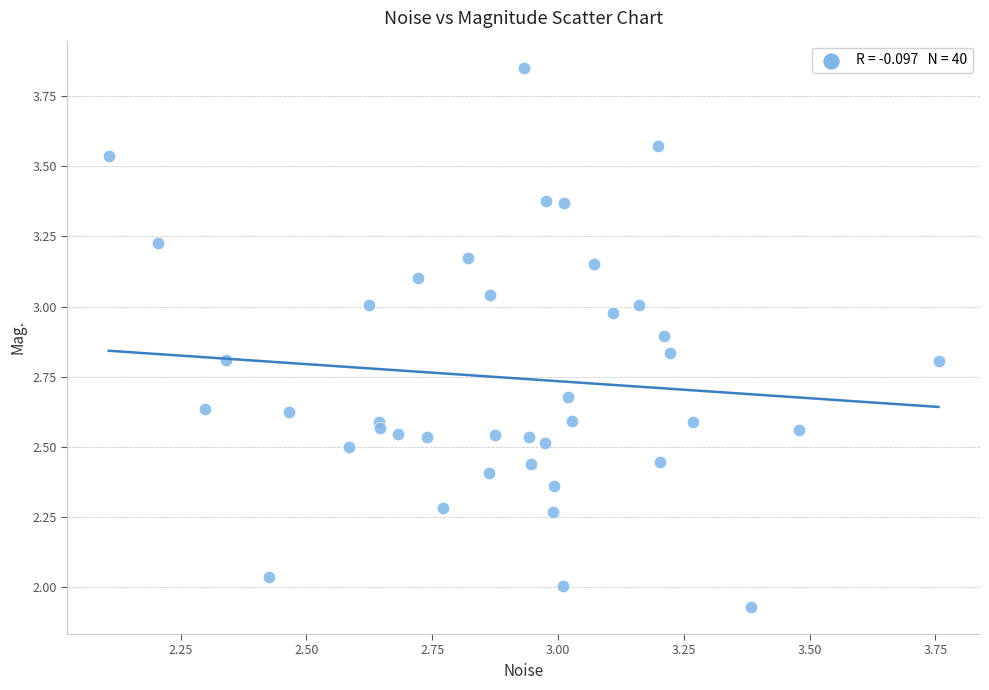

What is the range of X values (max minus min)?

1.6